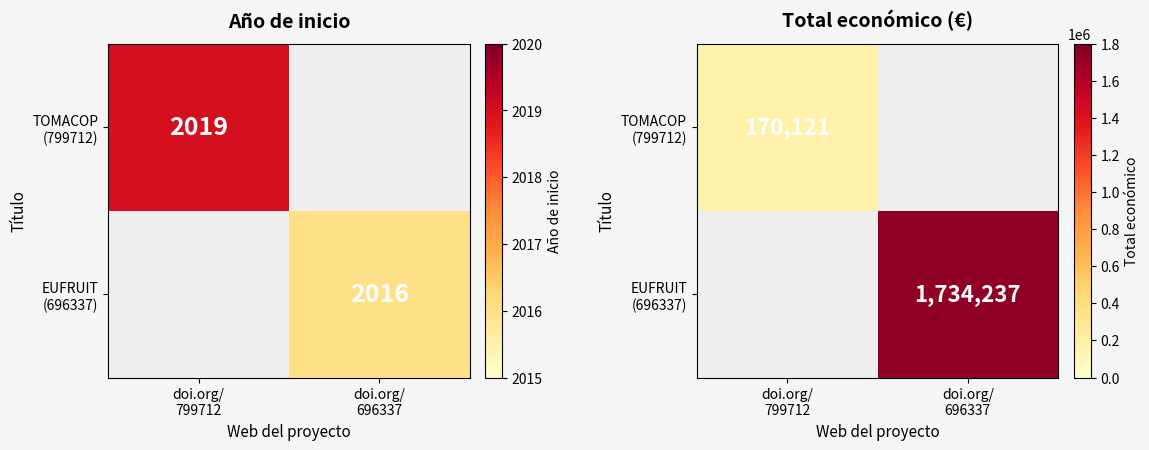

List the series in order of their peak value, lowest first.

TOMACOP (799712), EUFRUIT (696337)